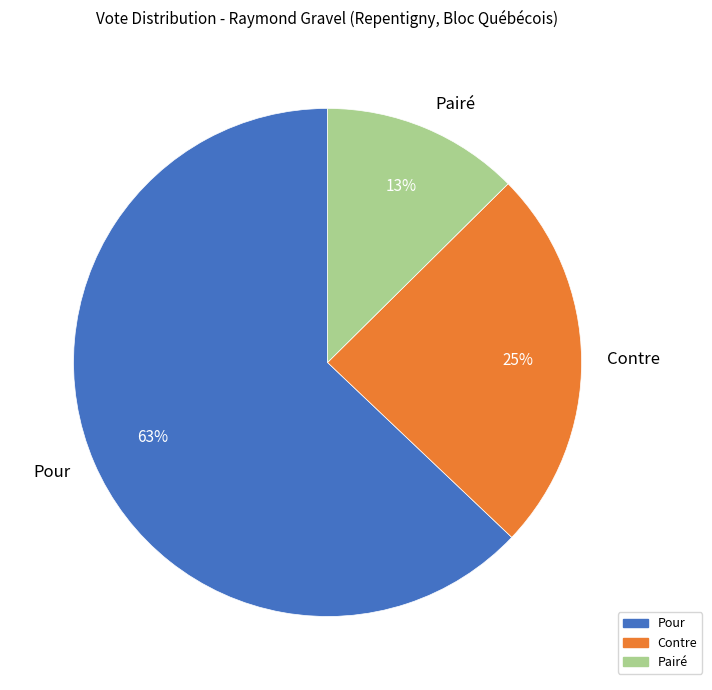

Which slice is the largest?

Pour